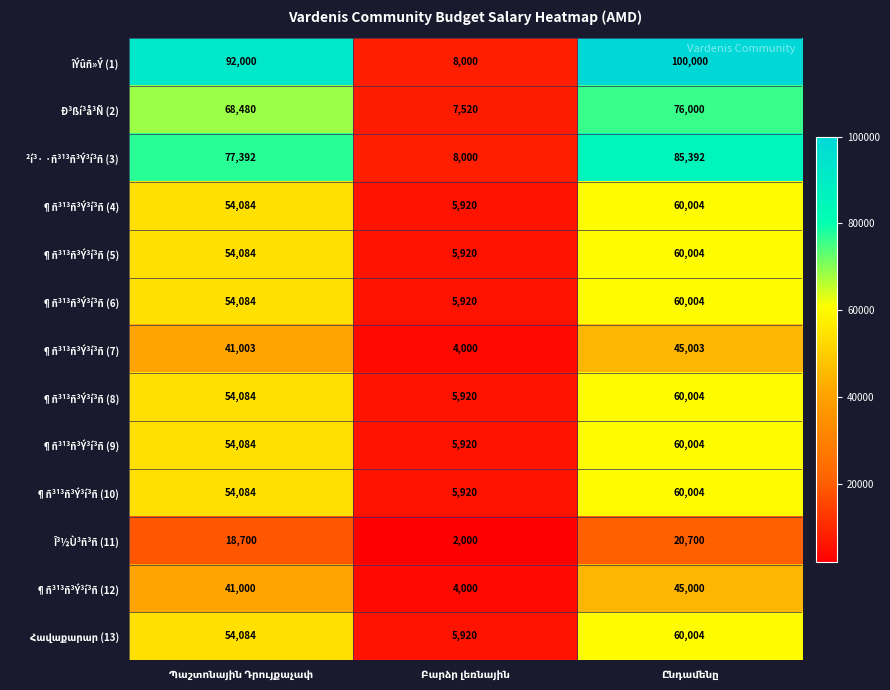

Which series has the widest spread of values?

îÝûñ»Ý (1)